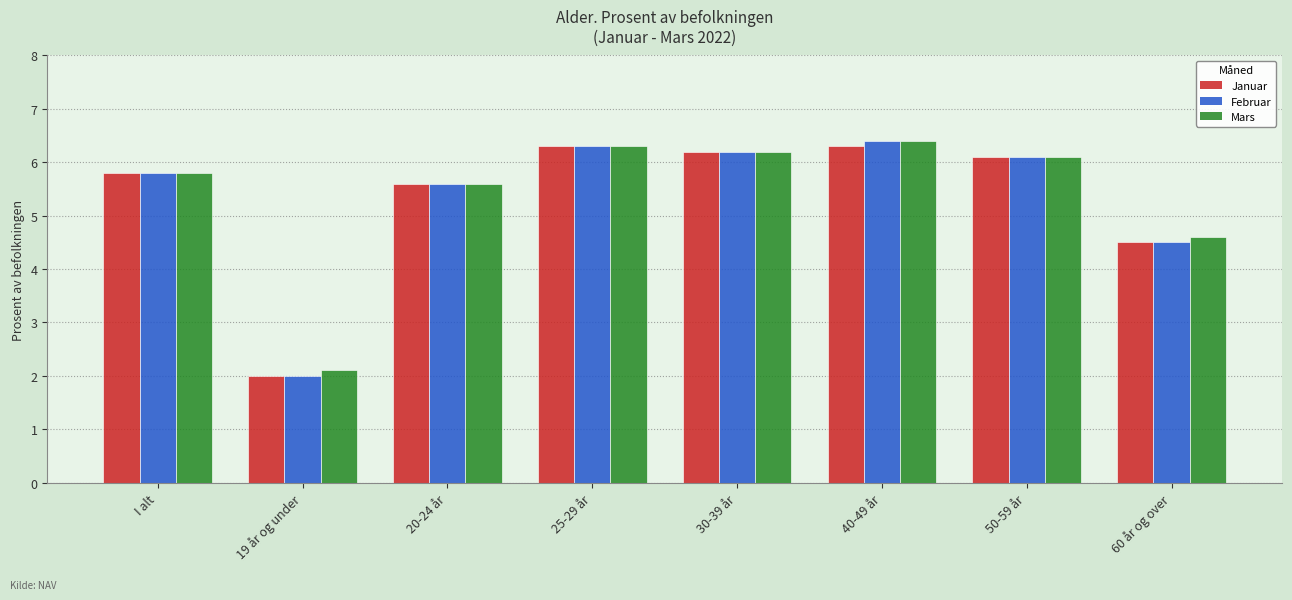

What is the average value of the Mars series?

5.4